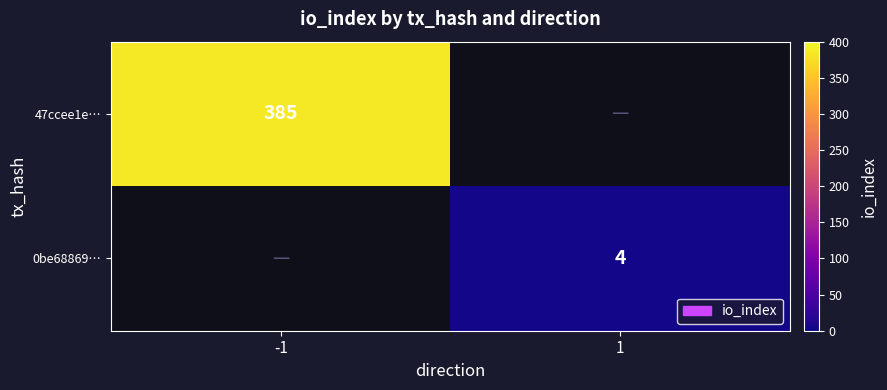

How many distinct data groups are displayed?

2